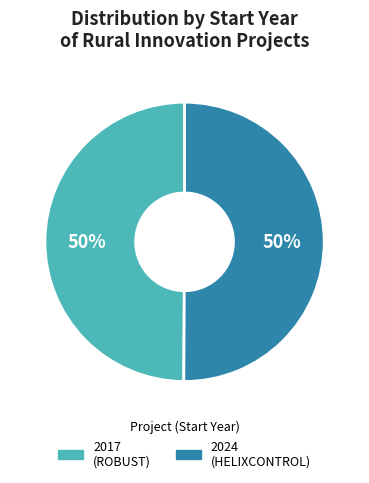

To the nearest percent, what is the average slice percentage?

50%